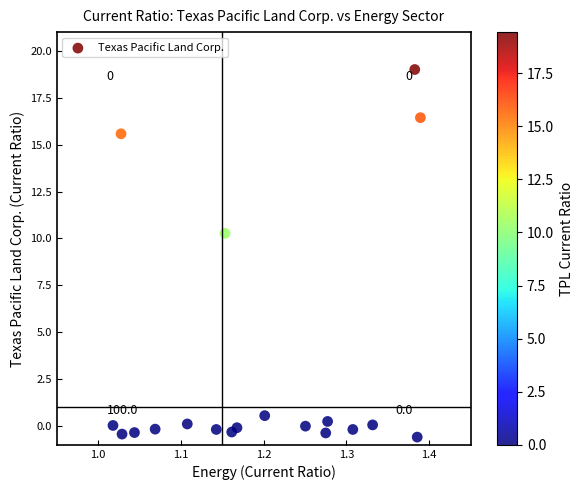

What Y value in the scatter plot is closest to 9?

10.3